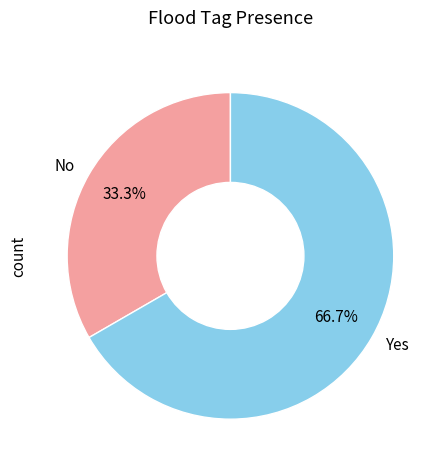

Which category has the biggest portion of the pie?

Yes